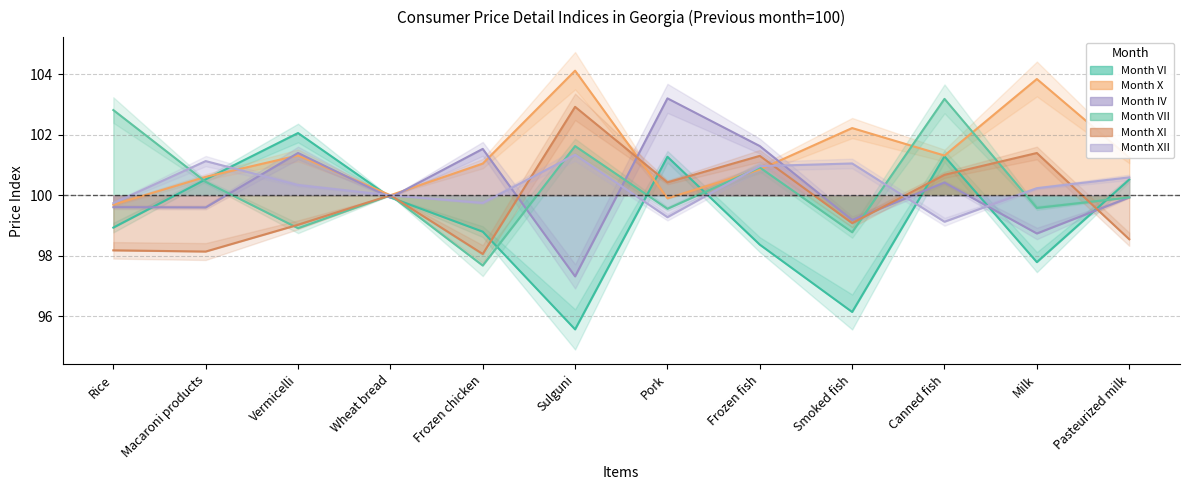

What is the difference between the second highest and minimum values in the X series?

4.2